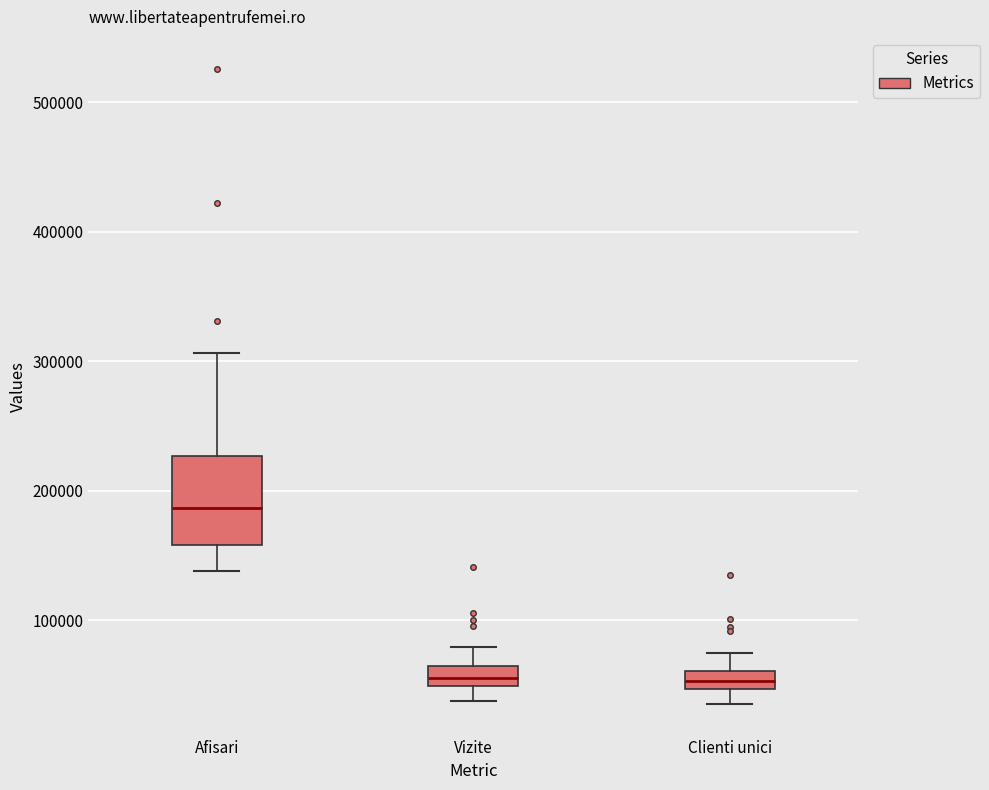

Which box has the highest median line?

Afisari